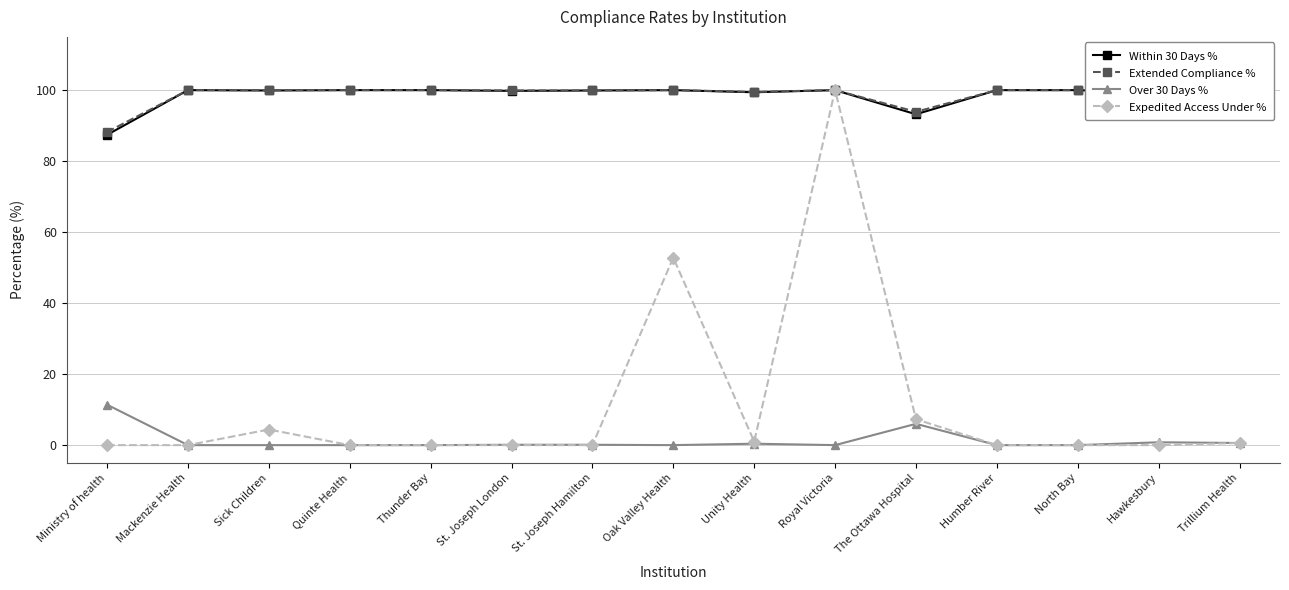

Which series changed the most between Sick Children and Humber River?

Expedited Access Under %